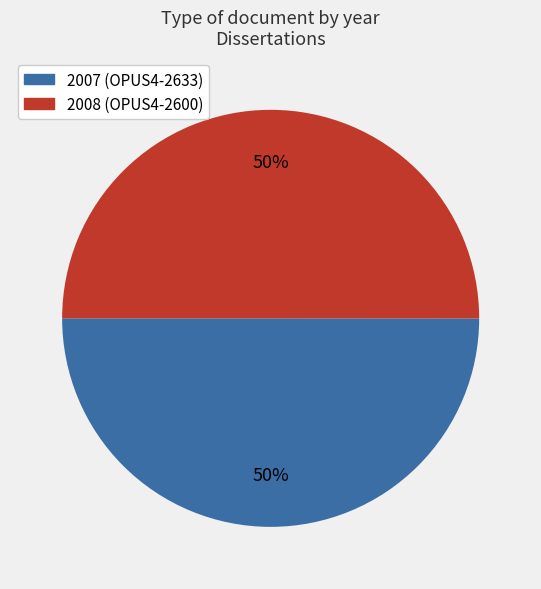

How many segments does this pie chart have?

2